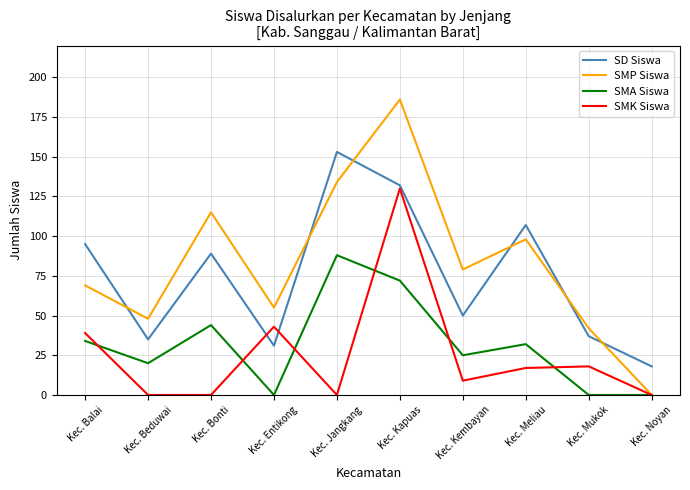

What is the average value of the SMP Siswa series?

83